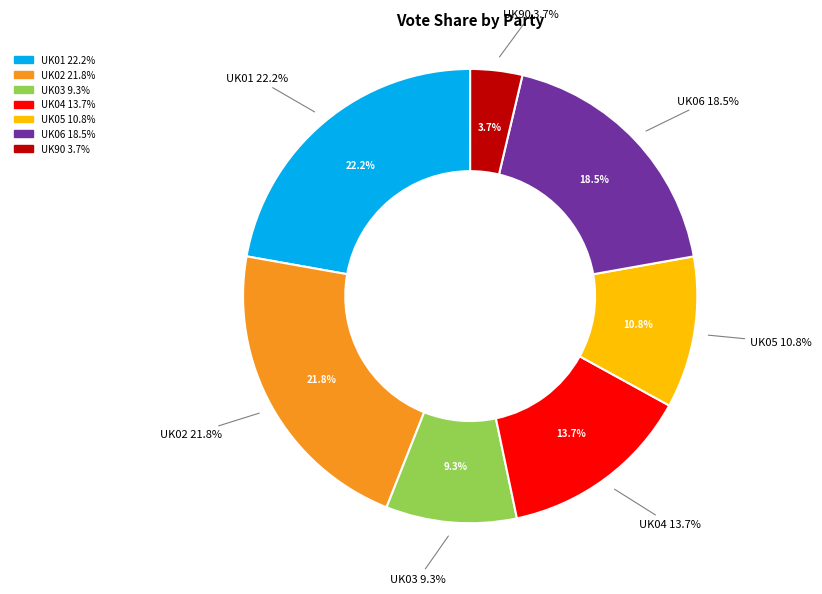

Does any single category account for the majority?

No